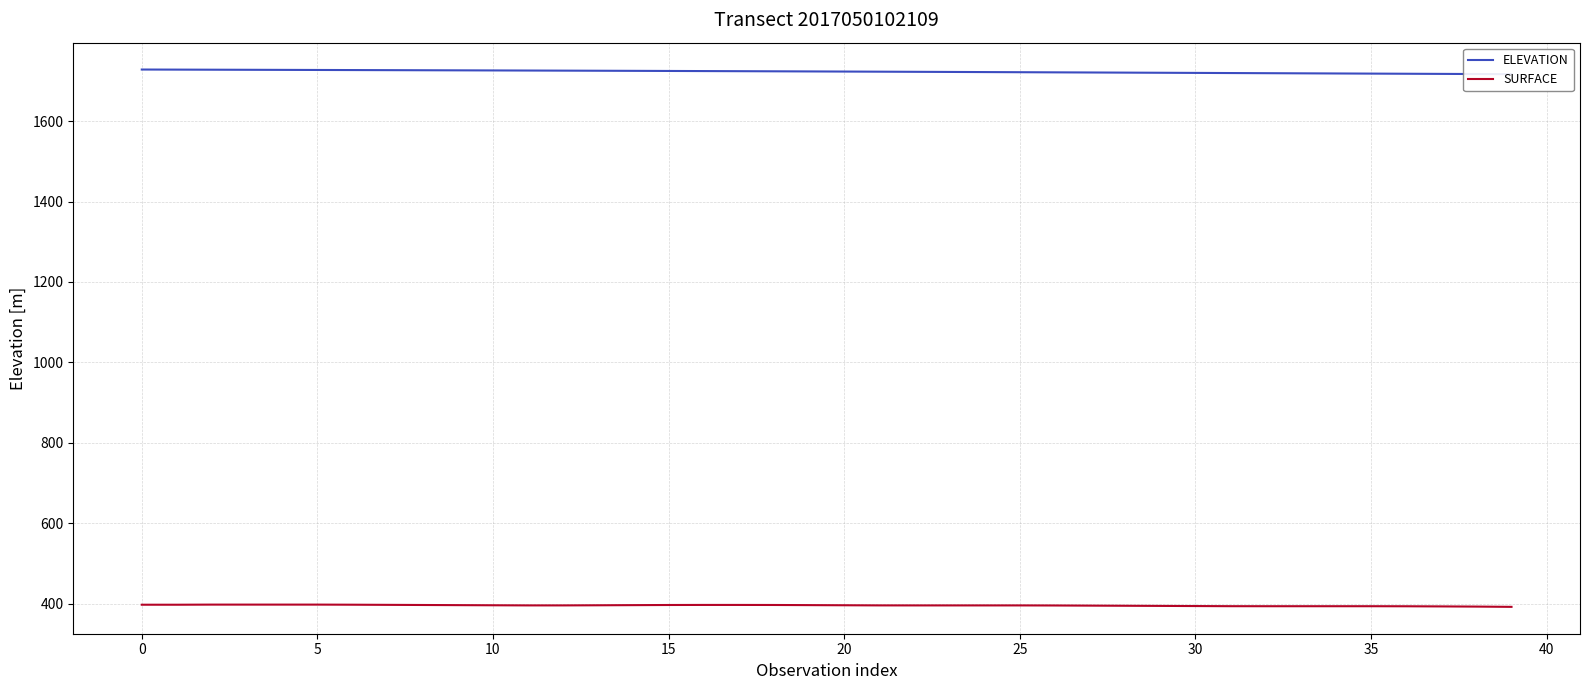

What is the label of the 13th point from the left?

12